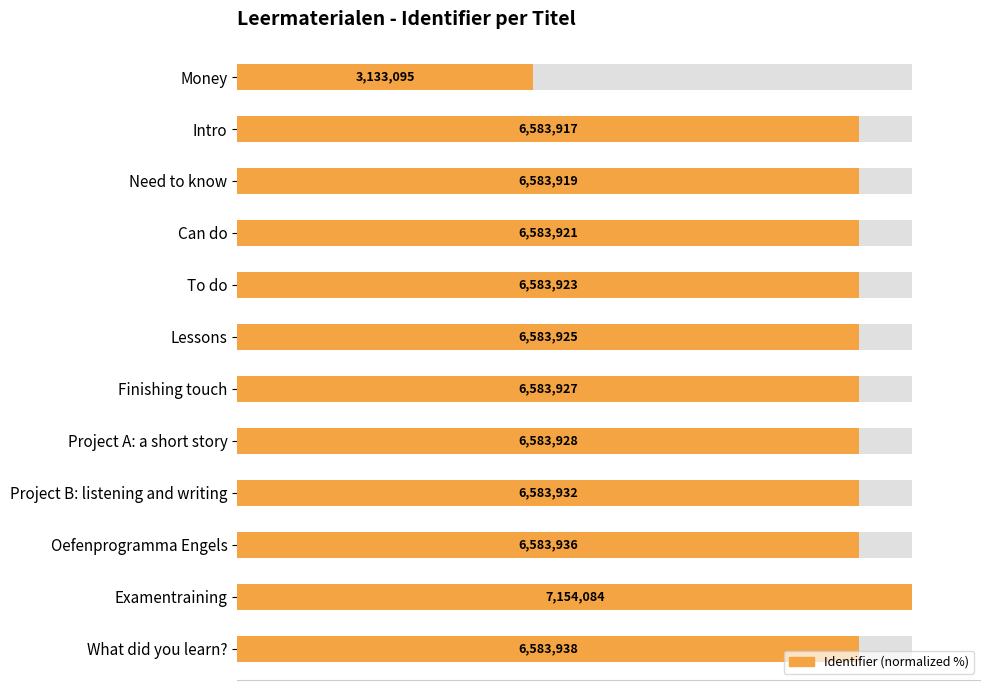

What is the average value?

88.7